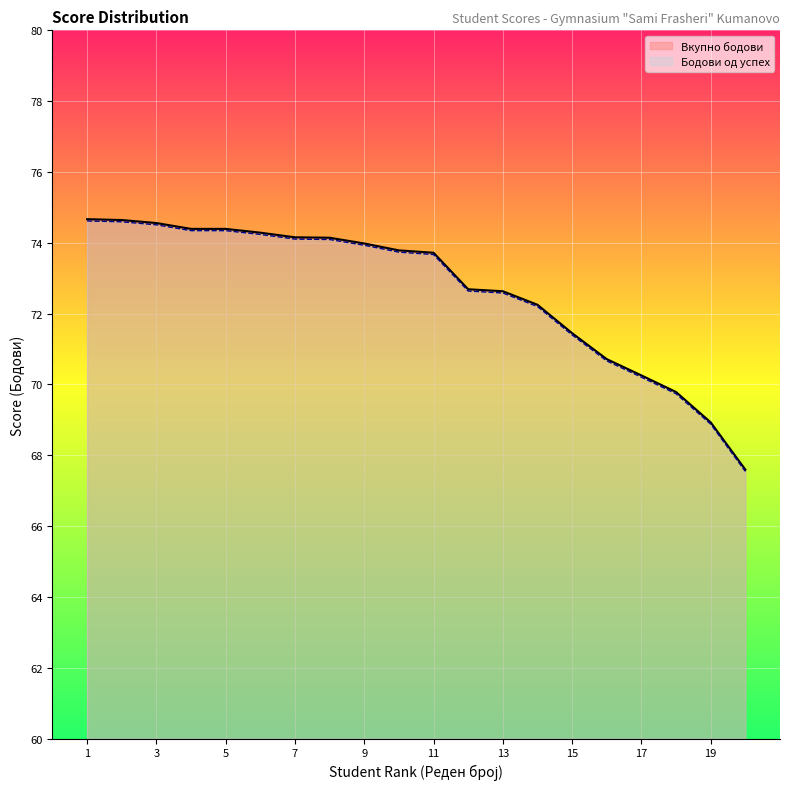

True or false: Бодови од успех and Вкупно бодови cross at least once.

False